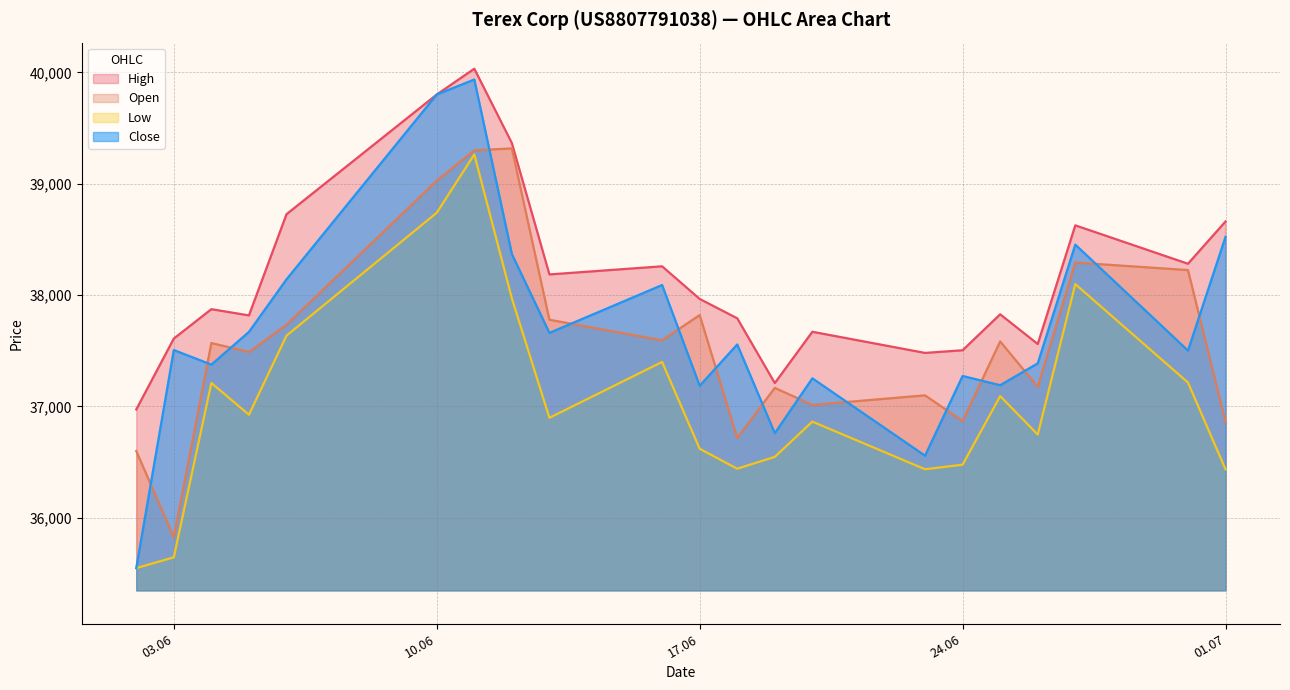

At how many categories does at least one series exceed 38085?

9